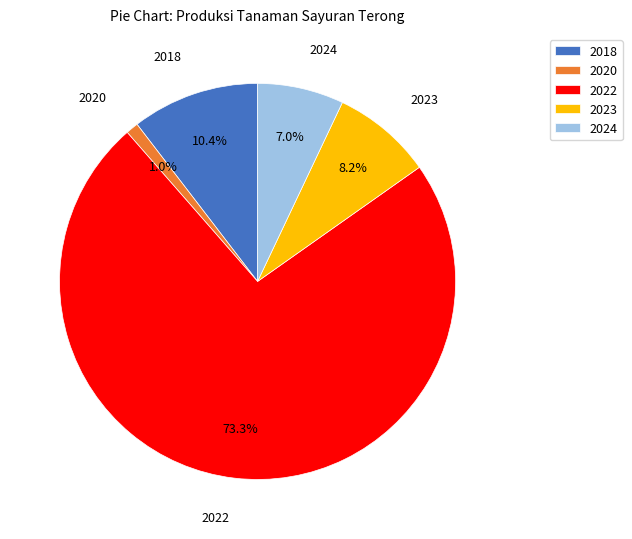

Which has a higher value, 2022 or 2020?

2022